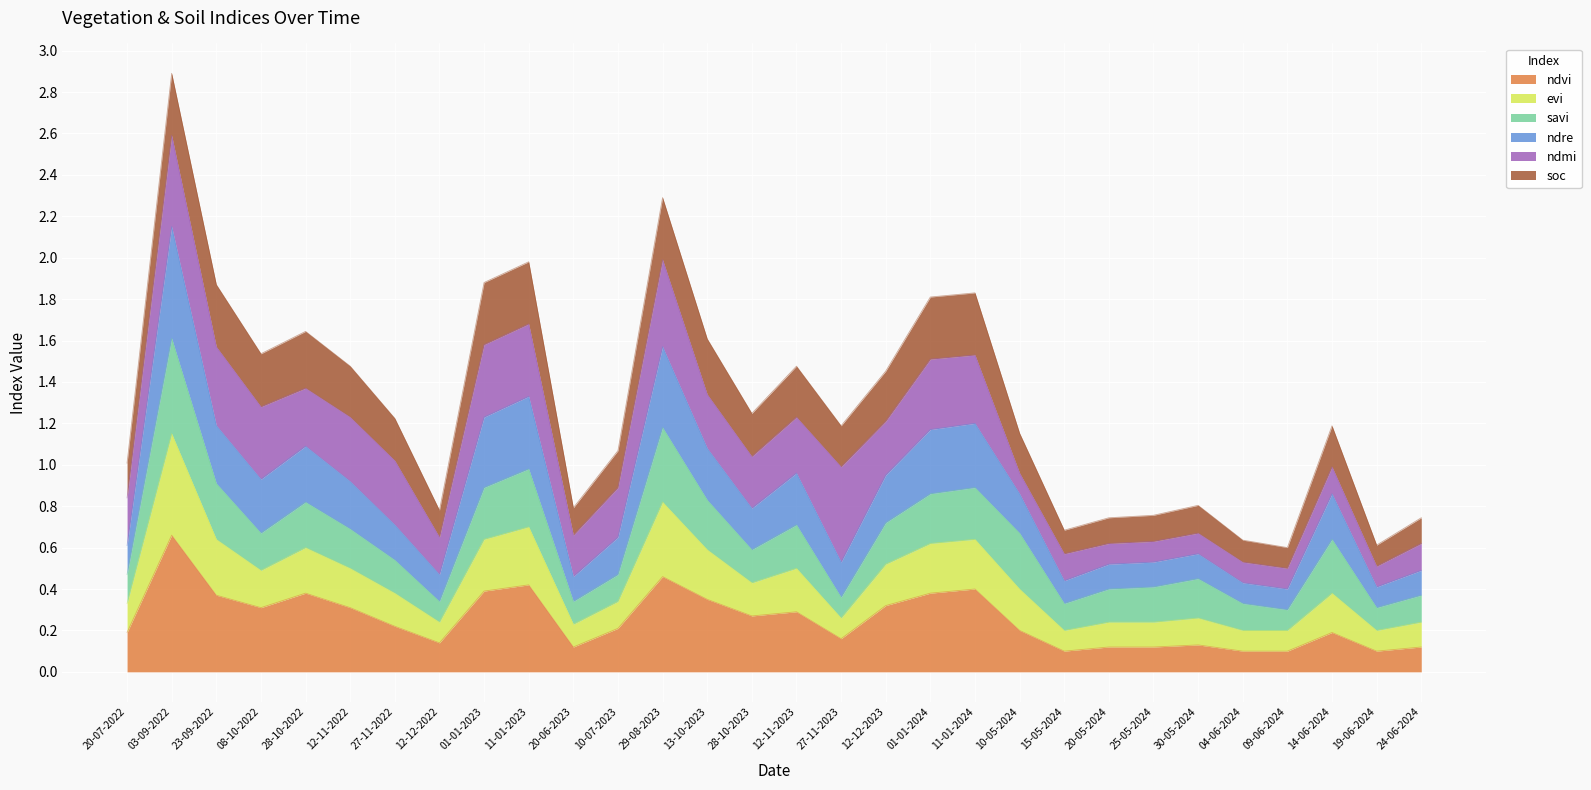

How many lines are shown in the chart?

6